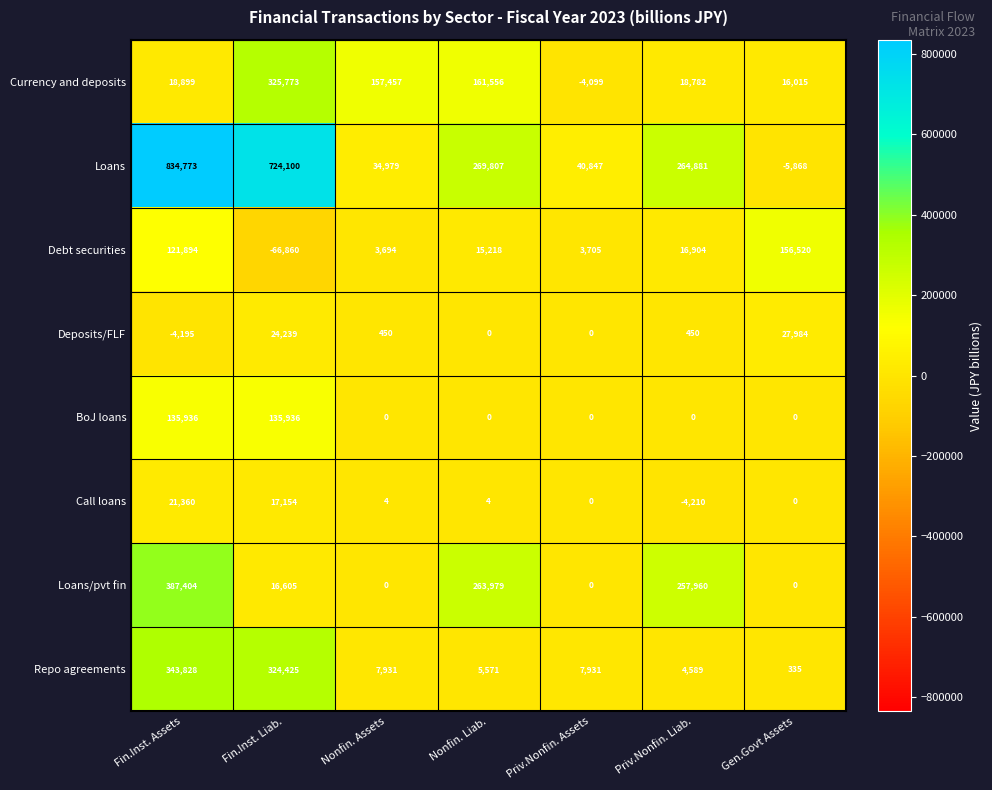

What is the maximum value for Debt securities?

156520